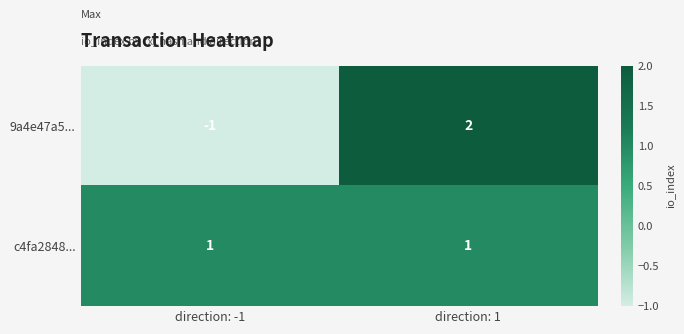

What is the greatest value displayed?

2